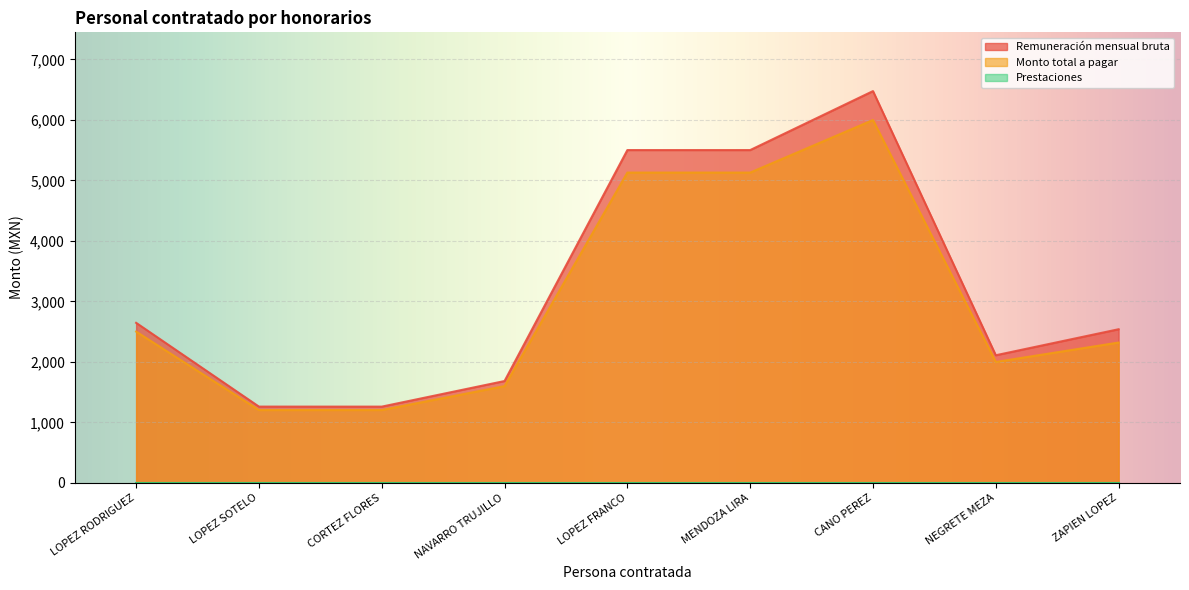

Between MENDOZA LIRA and ZAPIEN LOPEZ, which series saw the biggest shift?

Remuneración mensual bruta